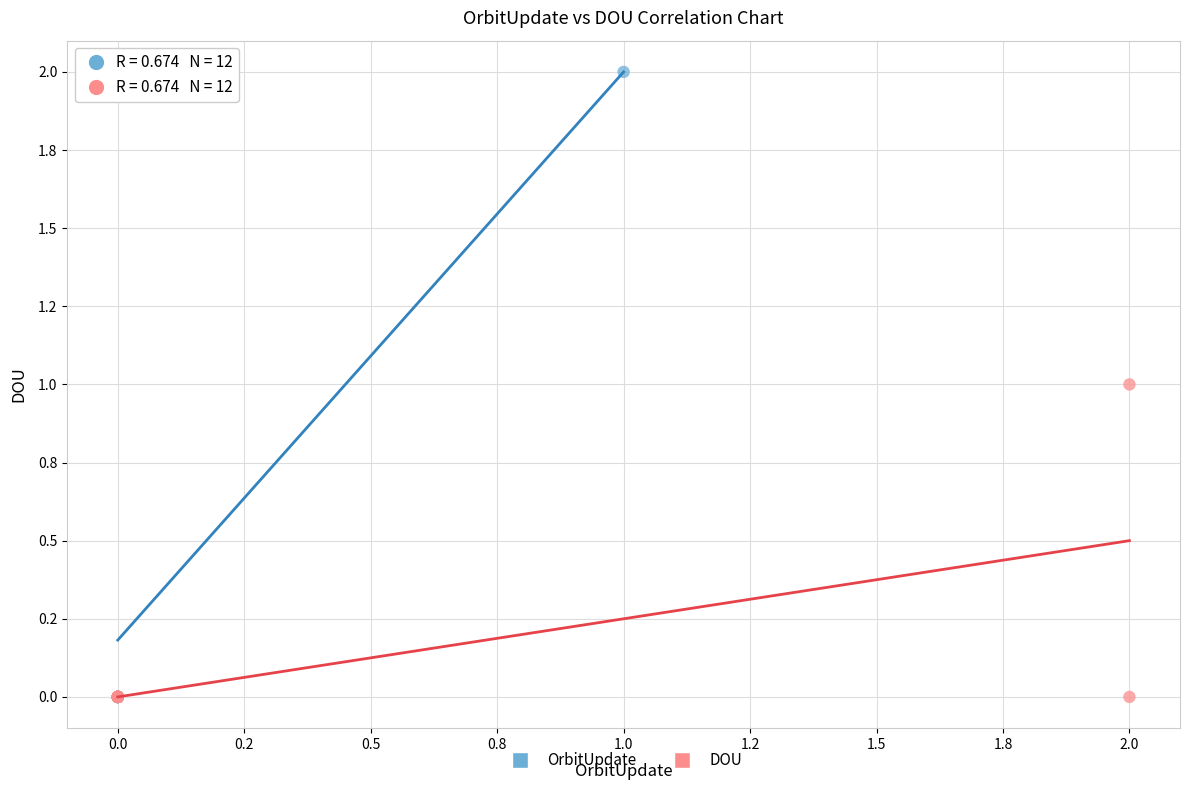

What are all the series names shown in the legend?

OrbitUpdate, DOU